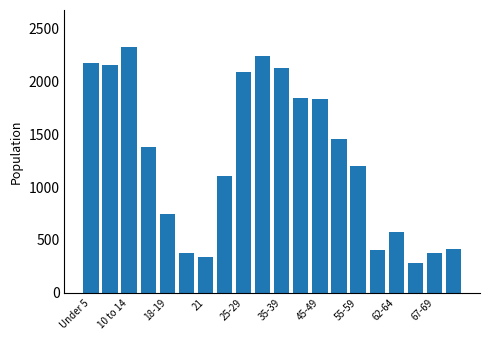

What is the difference between the maximum and minimum values?

2050